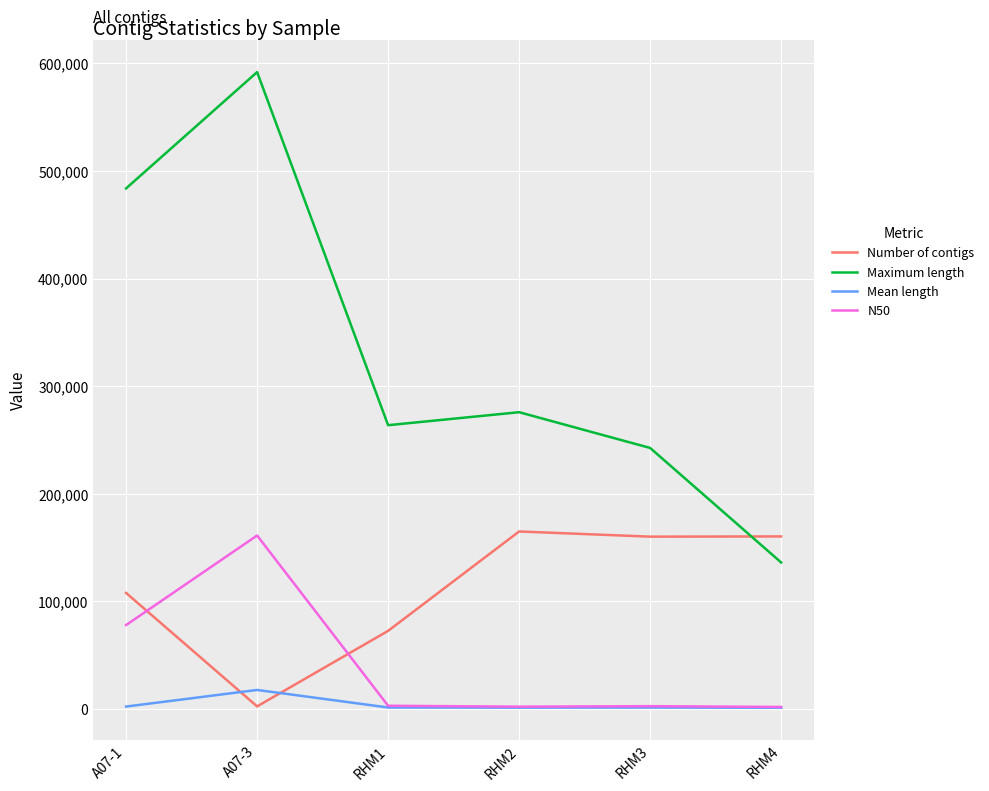

True or false: Number of contigs and Mean length intersect in this chart.

True